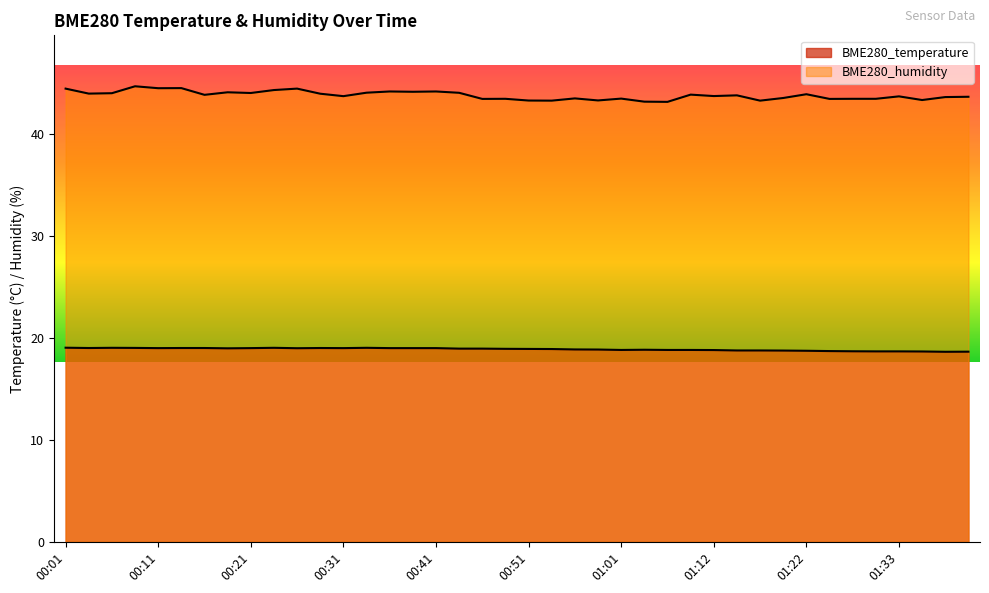

Rank the series by their maximum value, from lowest to highest.

BME280_temperature, BME280_humidity